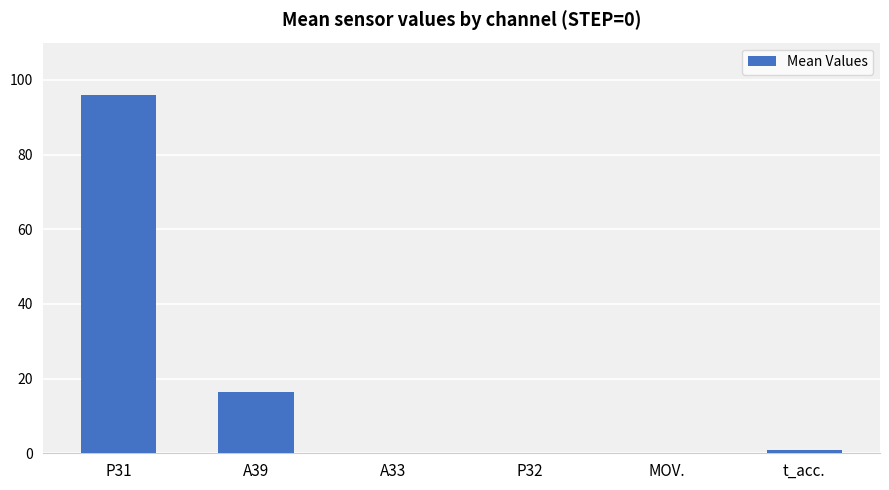

What is the sum of all values?

113.5